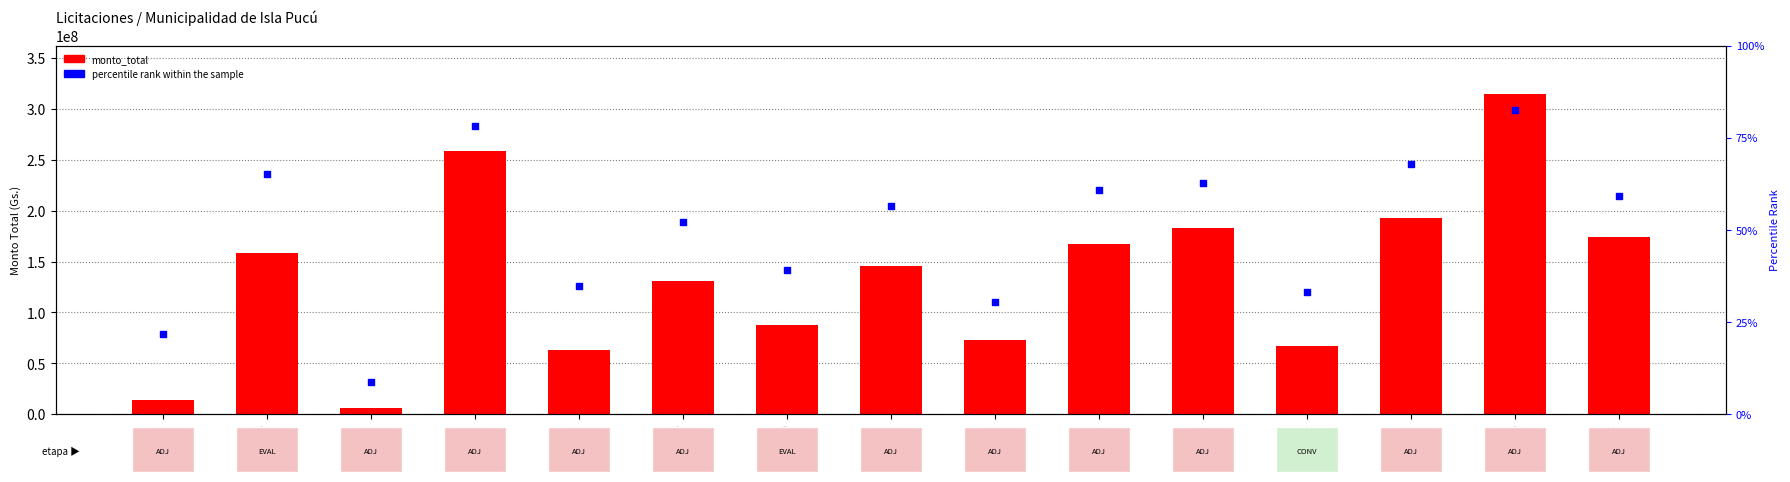

At which category is the sum across all series the highest?

420208